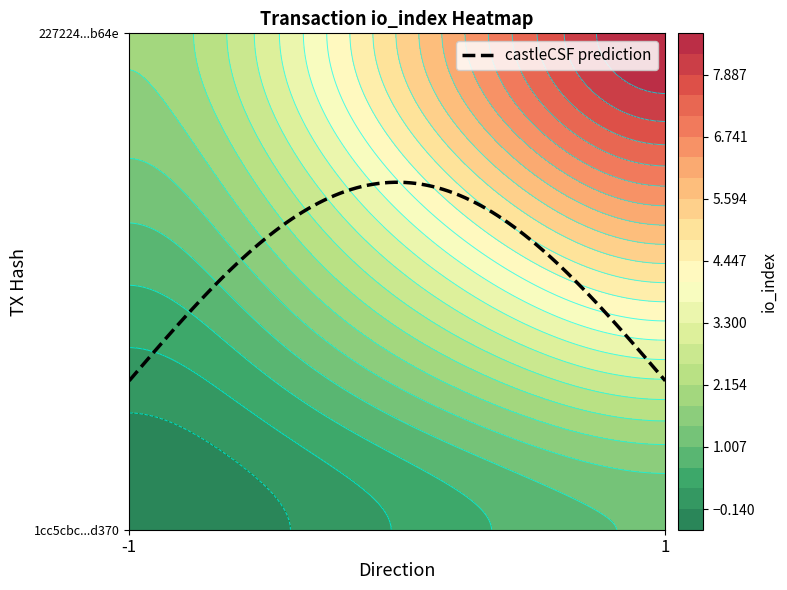

At 1, list the series in order from largest to smallest.

227224583e0394482e5f924a2ac99a2babfab64, 1cc5cbc305078346aad39de95bfb2bfcac7d370